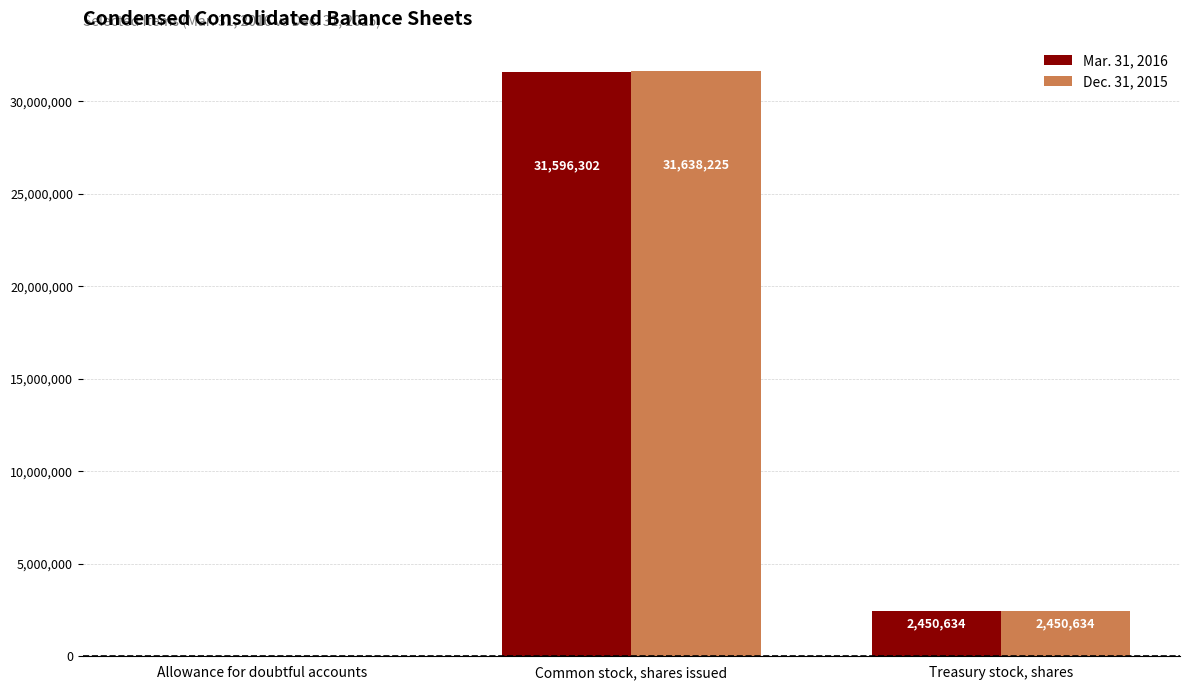

Reading right to left, extract all data points from this chart.

Mar. 31, 2016: 2450634	31596302	388
Dec. 31, 2015: 2450634	31638225	423